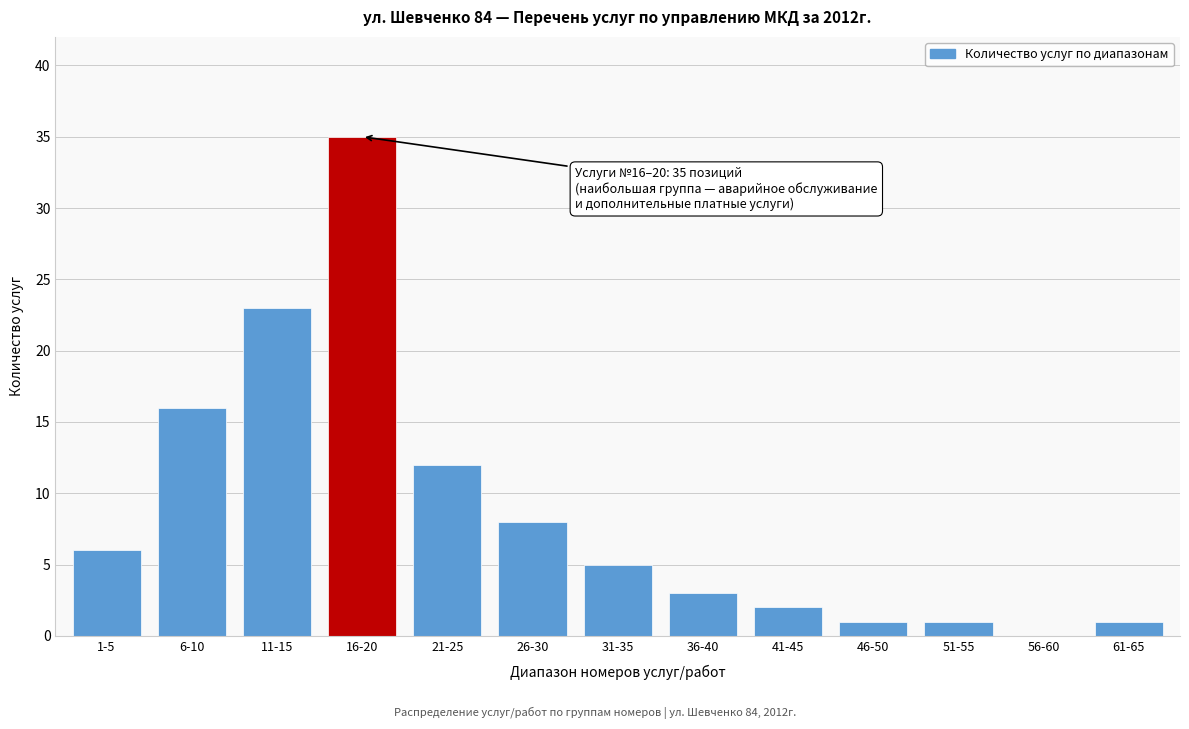

Reading left to right, list all the values displayed in this chart.

1-5=6	6-10=16	11-15=23	16-20=35	21-25=12	26-30=8	31-35=5	36-40=3	41-45=2	46-50=1	51-55=1	56-60=0	61-65=1